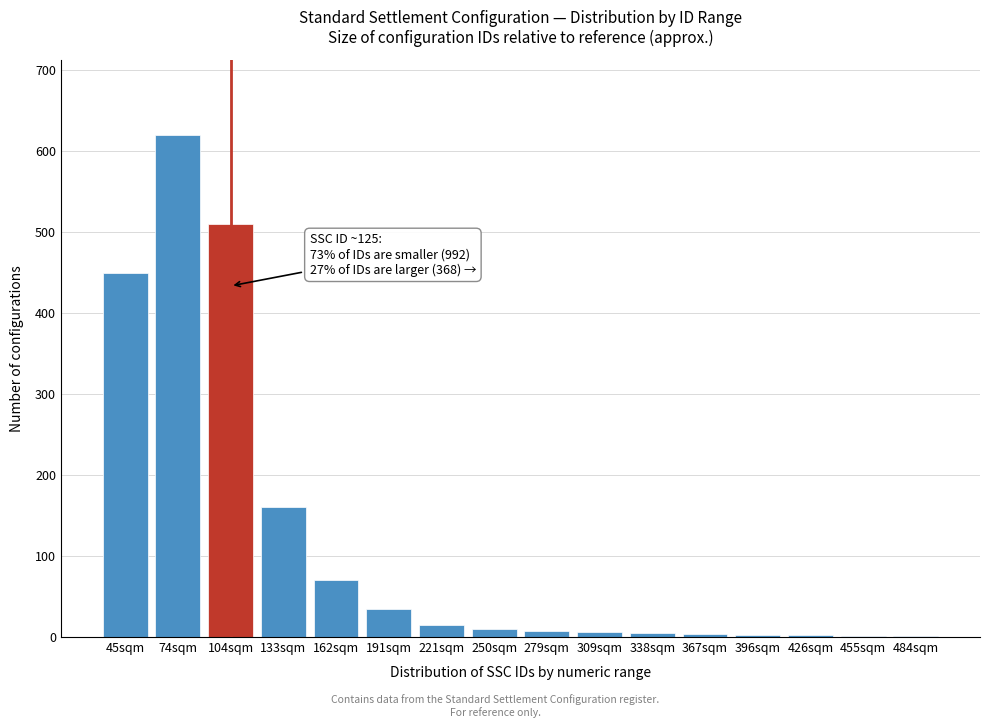

What is the greatest value displayed?

620